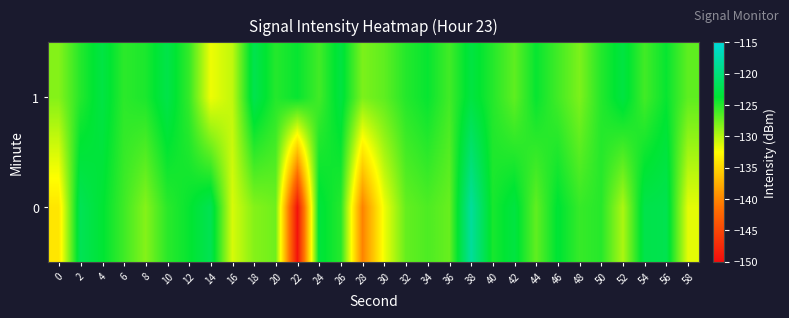

Reading left to right, transcribe all the data shown in this chart.

0: 0=-134.0	2=-122.0	4=-123.6	6=-125.9	8=-128.3	10=-125.2	12=-124.0	14=-122.1	16=-131.1	18=-128.3	20=-127.6	22=-149.5	24=-123.3	26=-125.0	28=-140.2	30=-132.0	32=-127.2	34=-126.4	36=-127.3	38=-118.3	40=-124.6	42=-123.0	44=-127.1	46=-123.6	48=-125.6	50=-125.1	52=-129.6	54=-122.5	56=-122.3	58=-131.6
1: 0=-128.3	2=-125.0	4=-122.9	6=-125.3	8=-124.7	10=-122.6	12=-125.5	14=-131.9	16=-130.4	18=-122.3	20=-125.0	22=-124.0	24=-126.0	26=-123.0	28=-128.0	30=-127.0	32=-125.0	34=-124.0	36=-126.0	38=-123.0	40=-125.0	42=-127.0	44=-124.0	46=-126.0	48=-128.0	50=-125.0	52=-123.0	54=-126.0	56=-124.0	58=-127.0